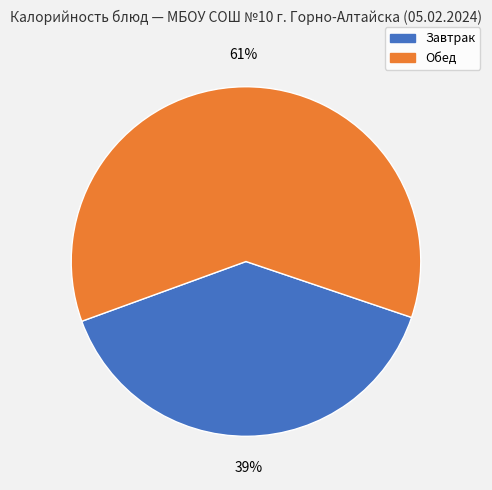

Is there any slice that represents more than half of the pie?

Yes